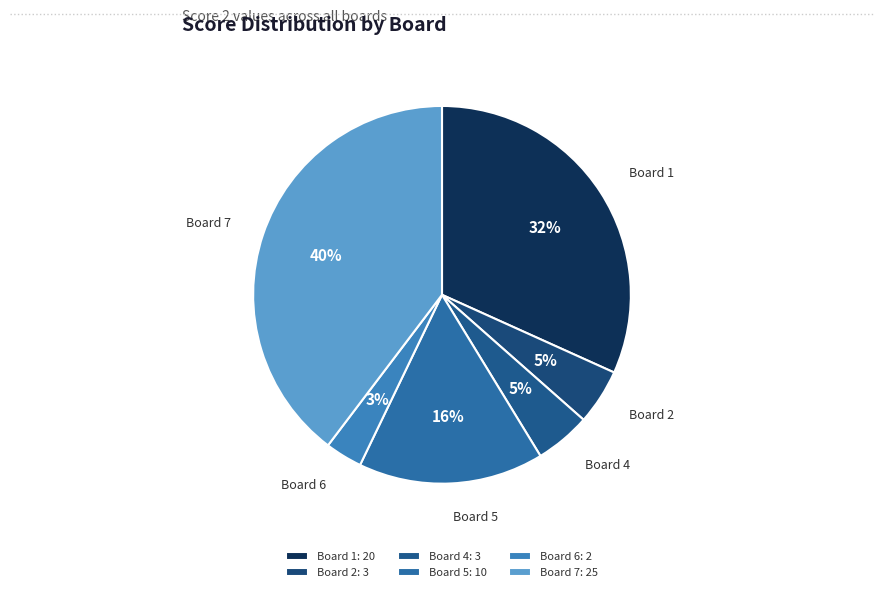

What percentage is the Board 6 slice, to the nearest percent?

3%